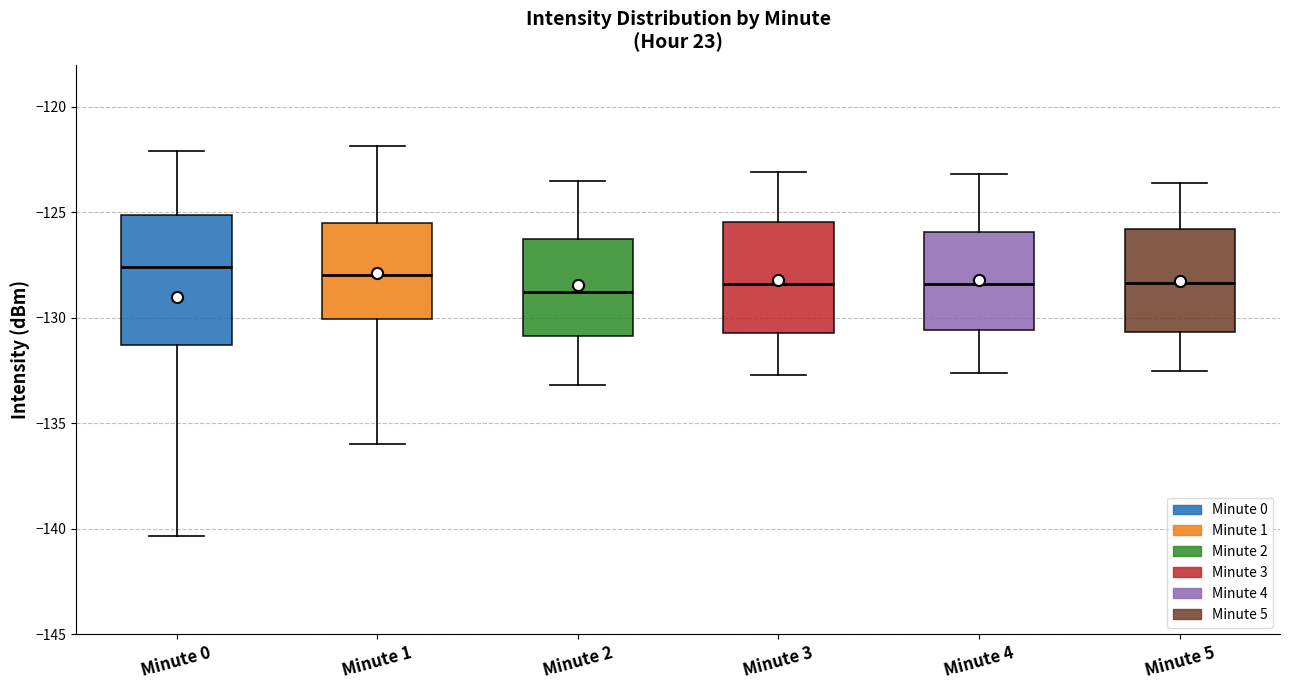

Reading left to right, read every box against the y-axis: the position of its median line, the range the box covers, and the ends of its whiskers. The values are not printed on the chart, so give them approximately, as read against the axis.

Minute 0: median -127.5, box -131.5 to -125.0, whiskers -140.5 to -122.0
Minute 1: median -128.0, box -130.0 to -125.5, whiskers -136.0 to -122.0
Minute 2: median -128.5, box -131.0 to -126.0, whiskers -133.0 to -123.5
Minute 3: median -128.5, box -130.5 to -125.5, whiskers -132.5 to -123.0
Minute 4: median -128.5, box -130.5 to -126.0, whiskers -132.5 to -123.0
Minute 5: median -128.5, box -130.5 to -126.0, whiskers -132.5 to -123.5